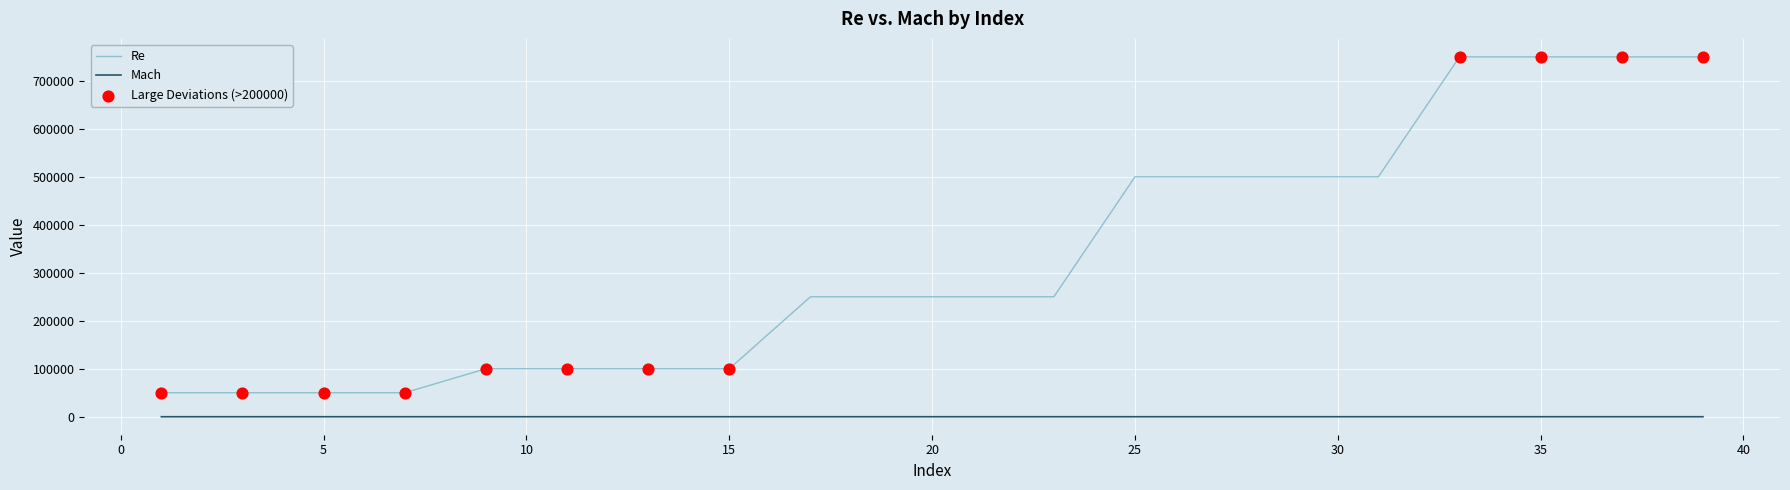

Which series has the largest total across all categories?

Re